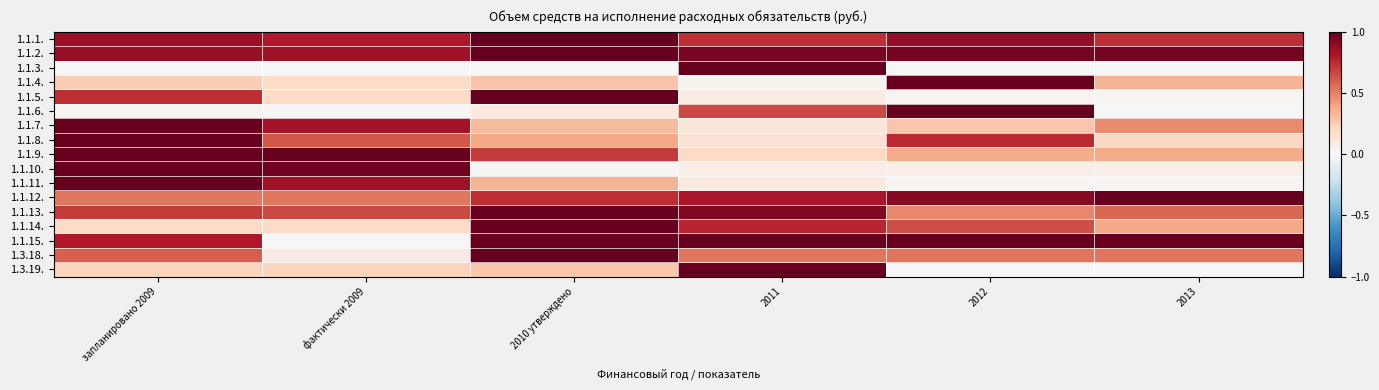

At 2012, list the series in order from smallest to largest.

1.3.19., 1.1.3., 1.1.5., 1.1.11., 1.1.10., 1.1.7., 1.1.9., 1.1.13., 1.3.18., 1.1.14., 1.1.8., 1.1.1., 1.1.12., 1.1.2., 1.1.4., 1.1.6., 1.1.15.